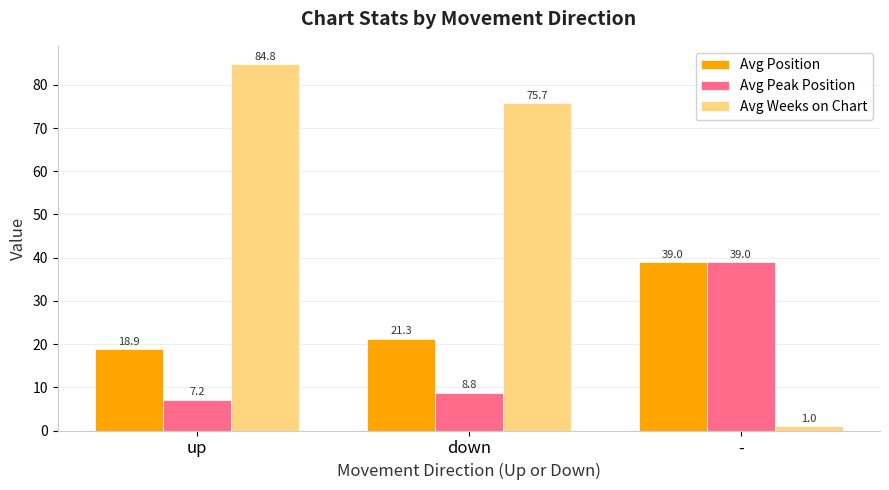

At how many categories does at least one series exceed 70?

2